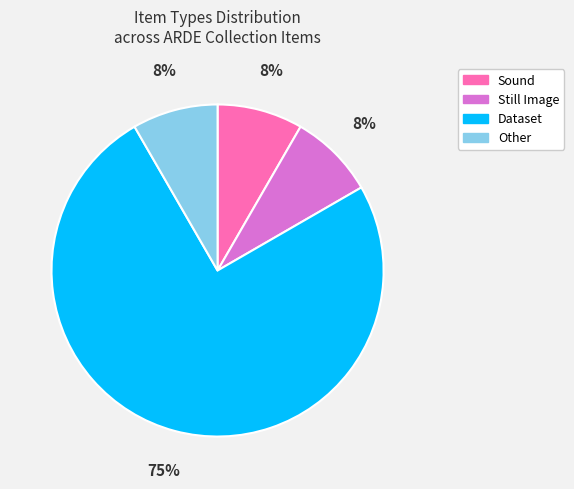

What percentage is the Sound slice, to the nearest percent?

8%